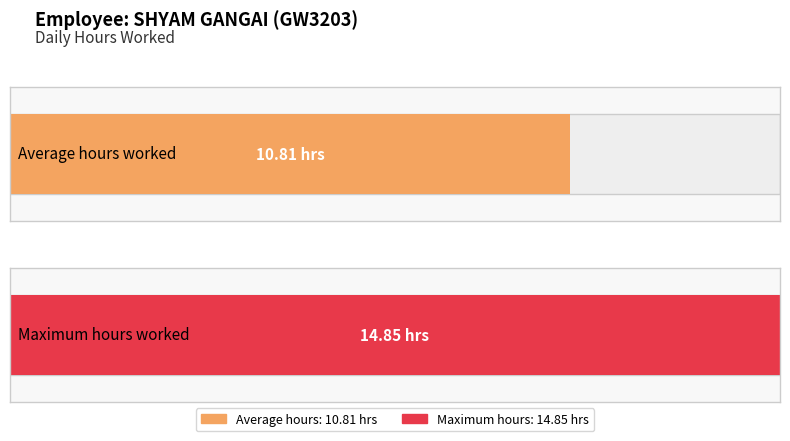

Is it true that the value at 31-Mon is 9.4?

False